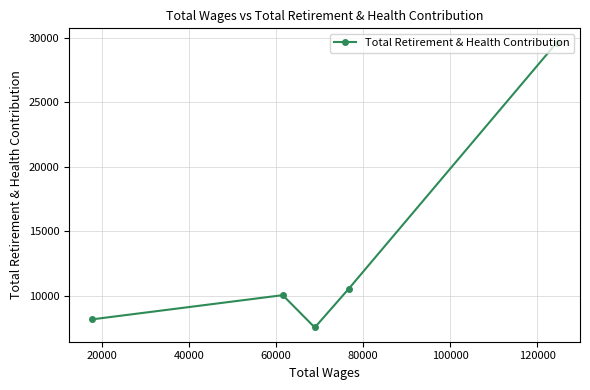

What is the value of the 2nd point from the left?

10055